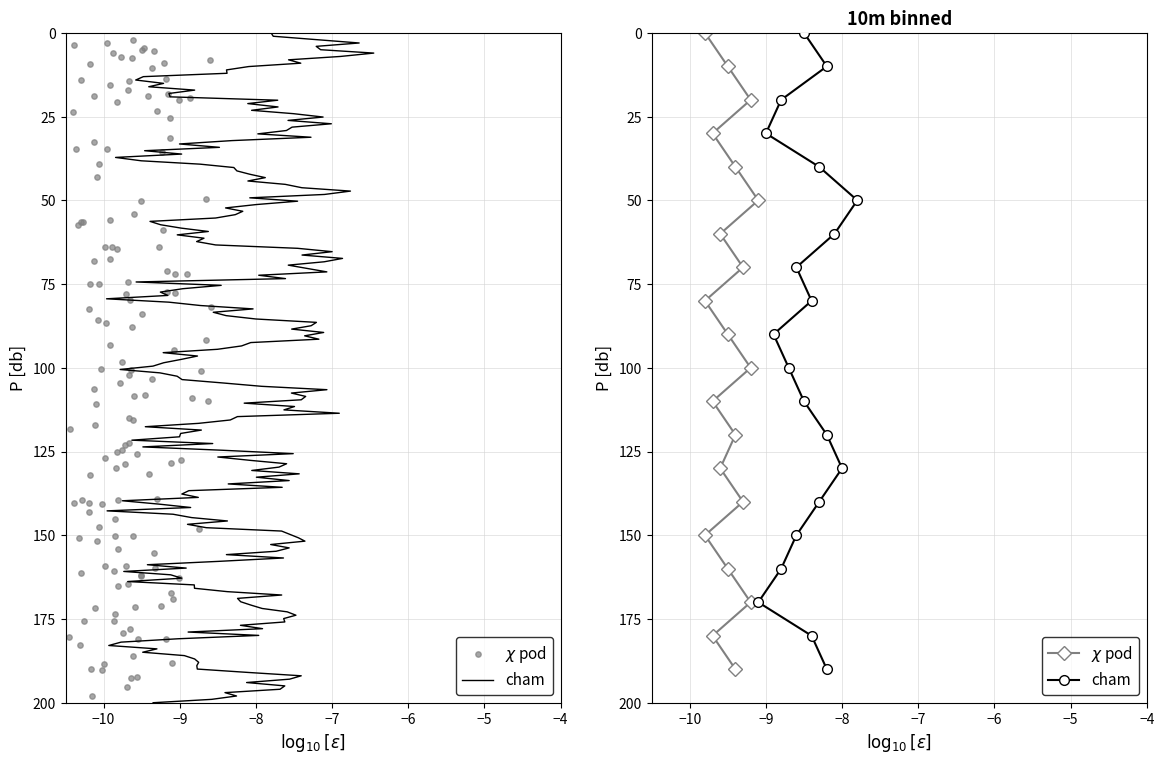

Which series reaches the maximum Y coordinate?

cham